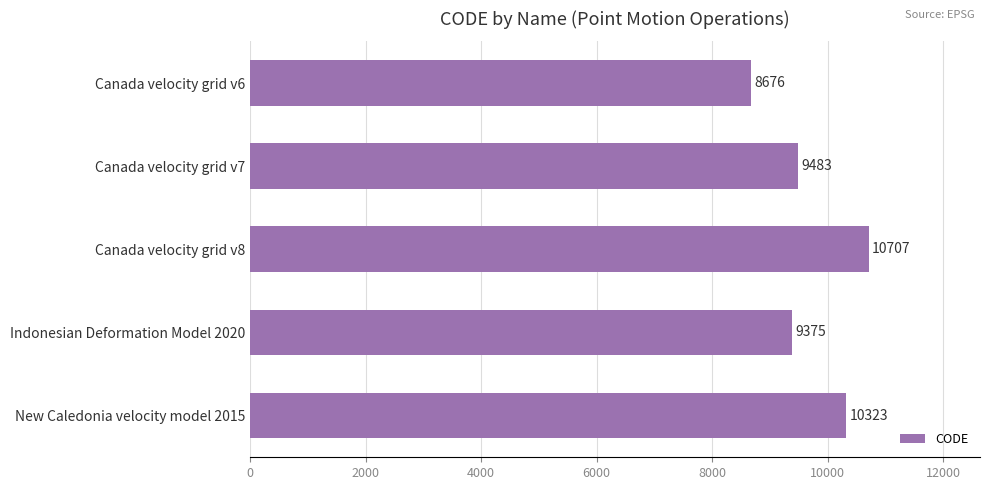

Which has a higher value, Indonesian Deformation Model 2020 or Canada velocity grid v8?

Canada velocity grid v8